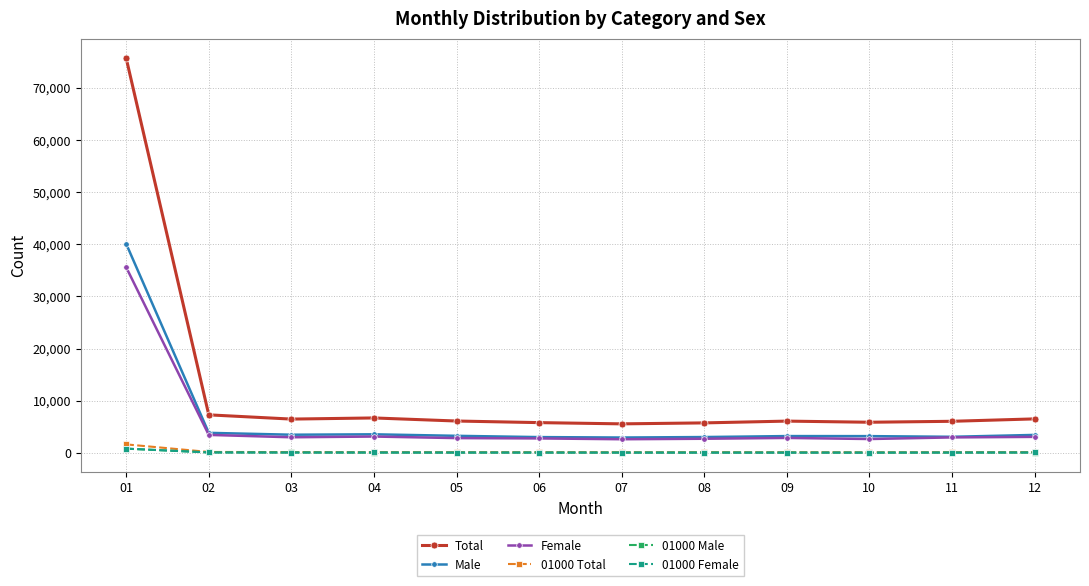

Which series has the largest range (max minus min)?

Total